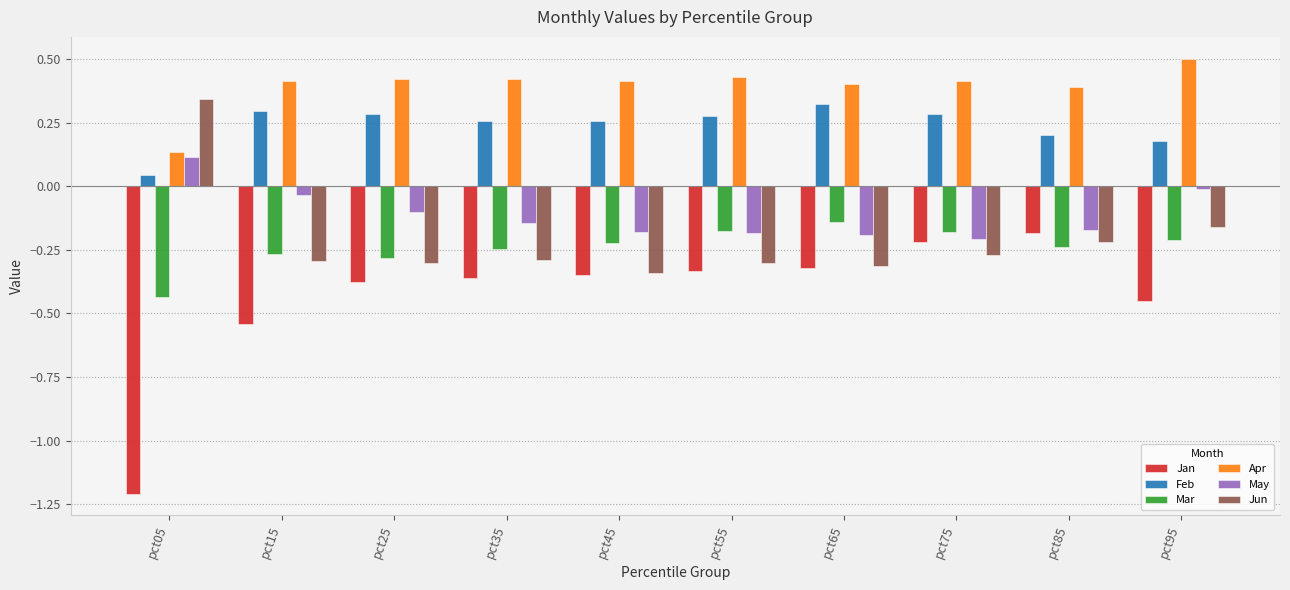

How many groups of bars are there?

10